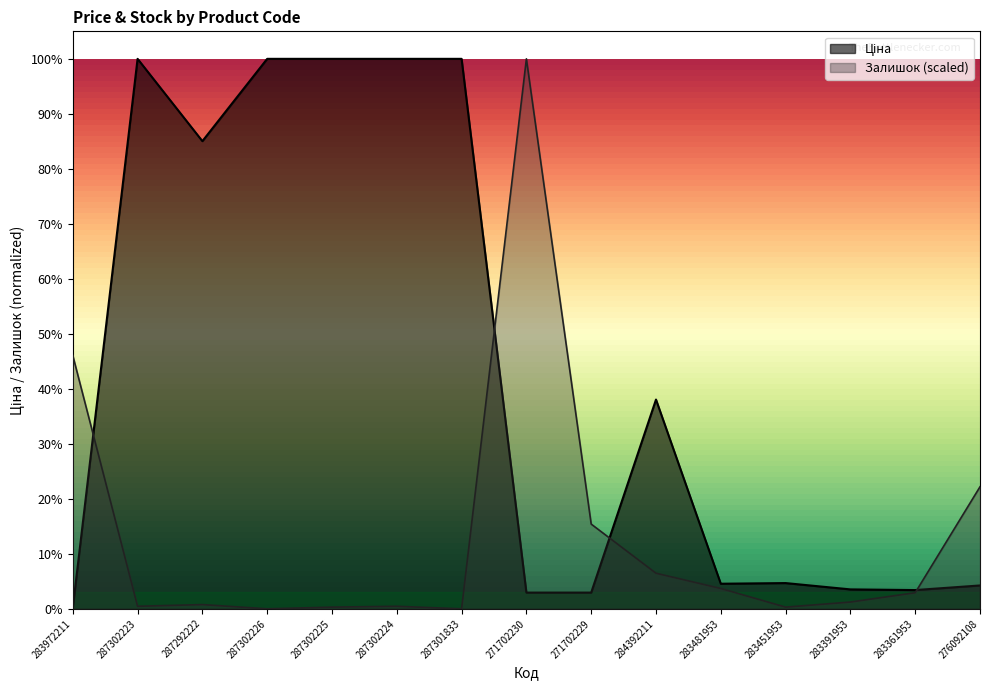

At which label does Ціна reach its peak?

287302223